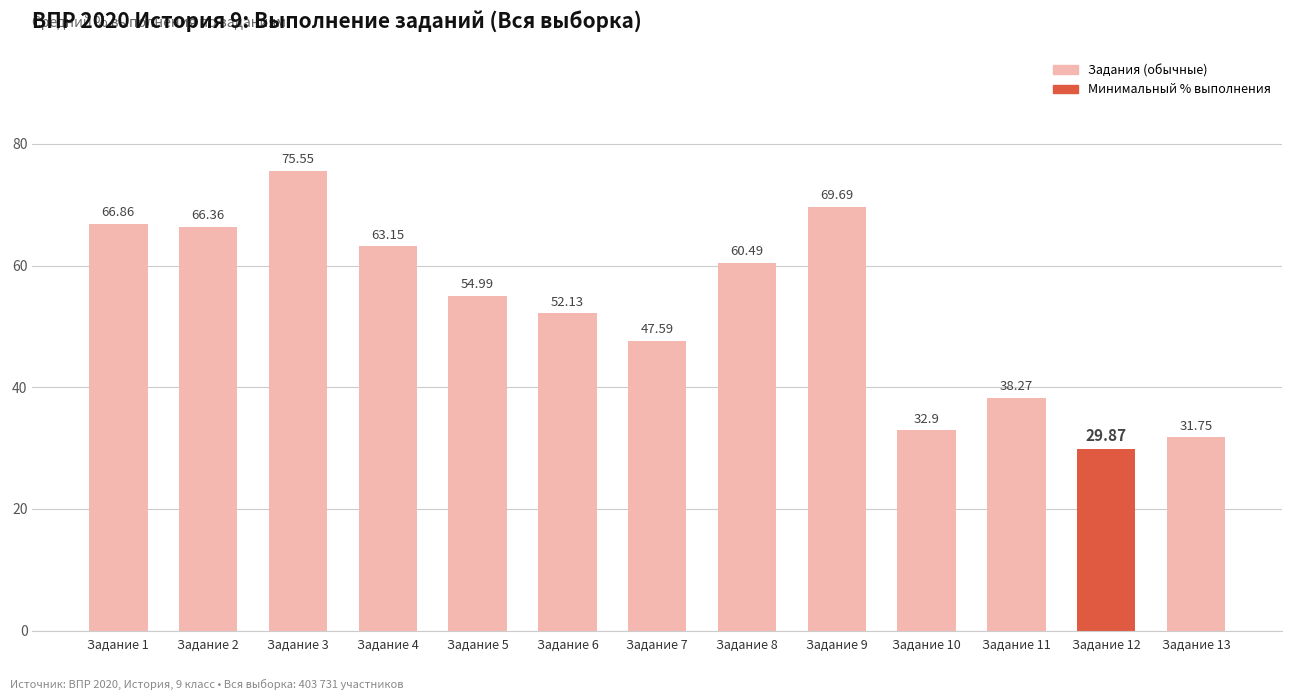

Does the chart contain any negative values?

No